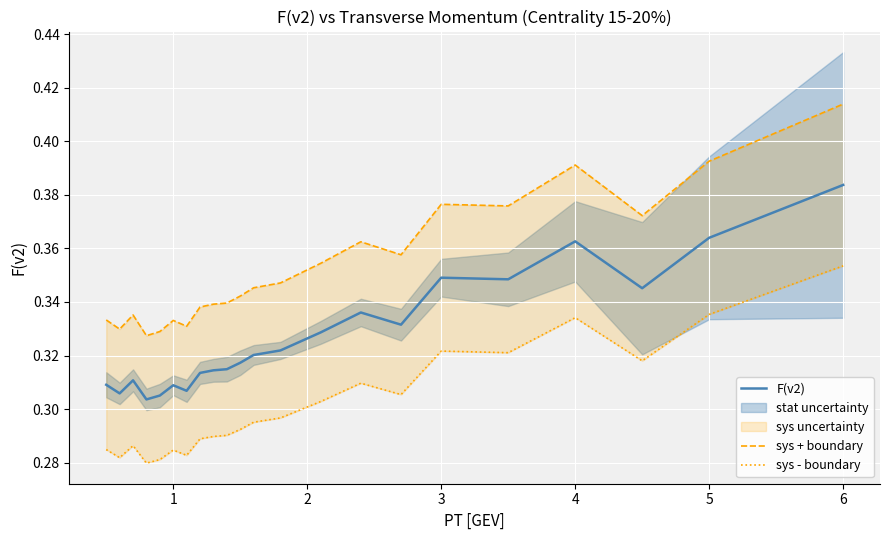

What is the value of the sys - boundary point at the 3rd from the left?

0.3